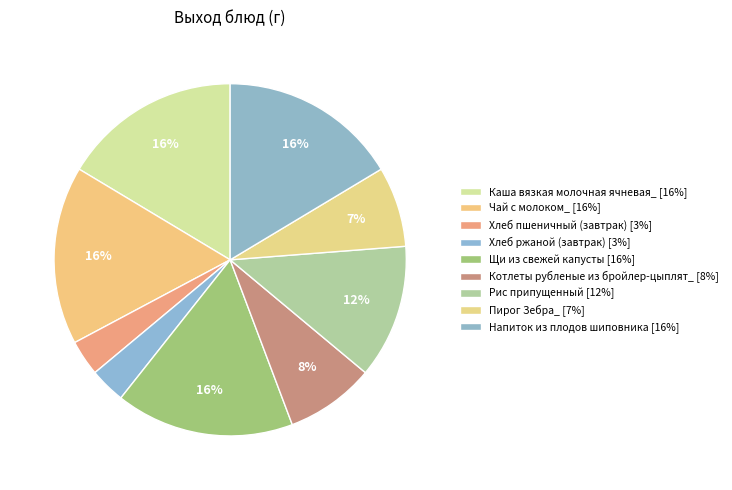

Approximately how many times larger is the value at Рис припущенный compared to Напиток из плодов шиповника?

0.8